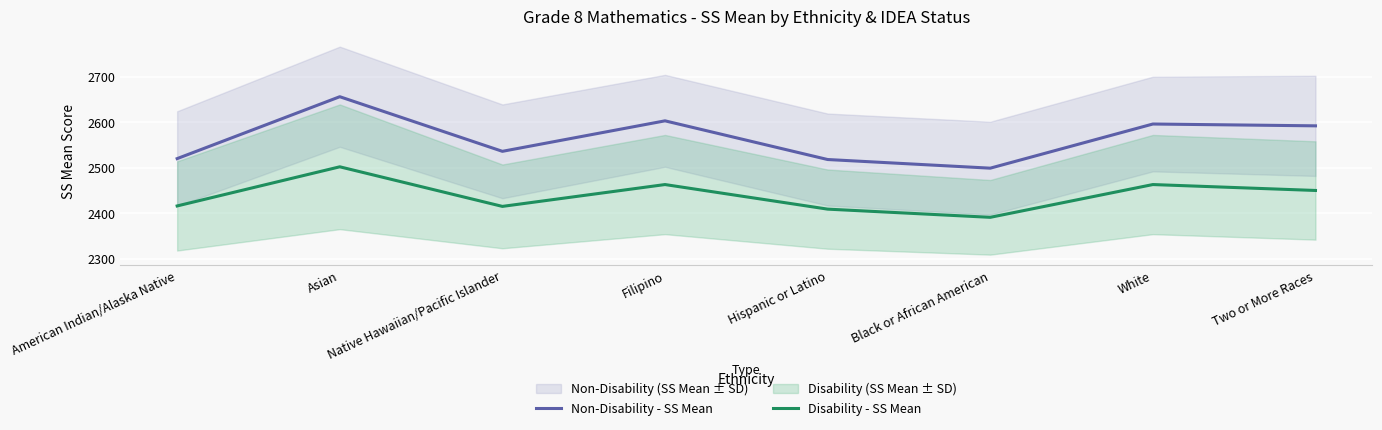

Rank the series by their maximum value, from lowest to highest.

Disability - SS Mean, Non-Disability - SS Mean